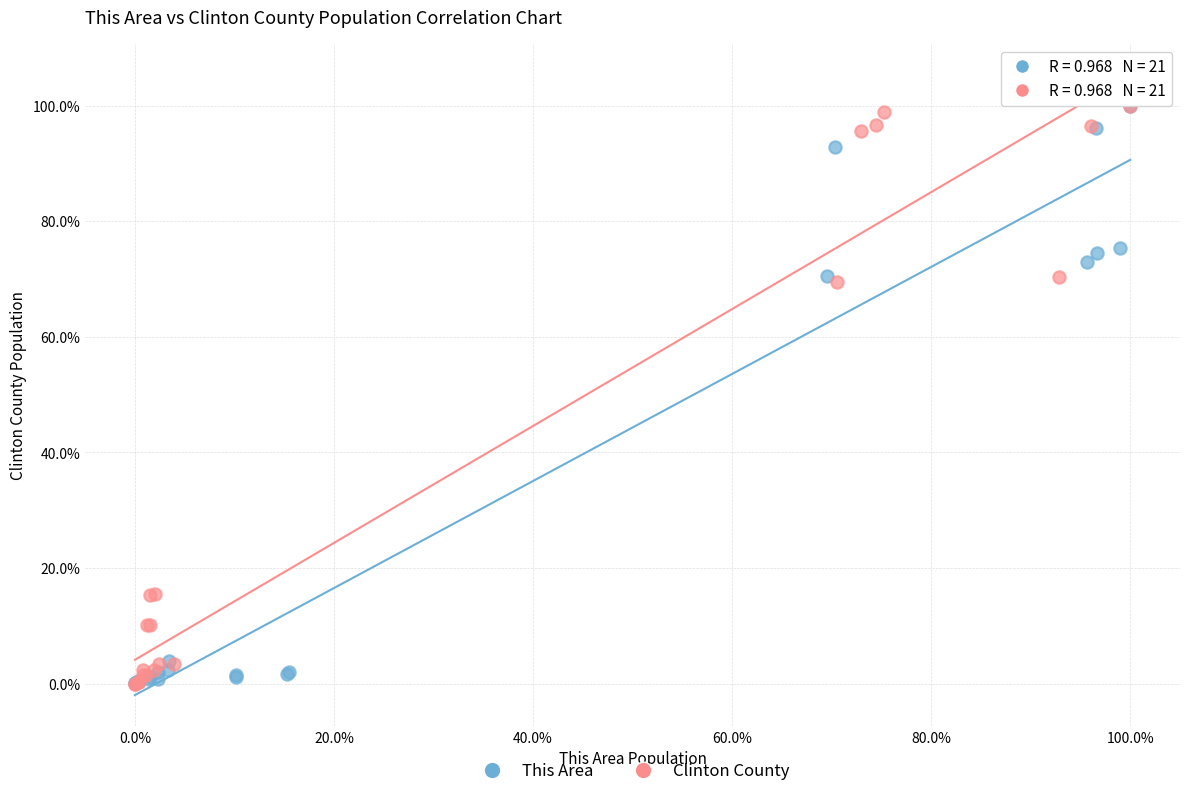

What are all the series names shown in the legend?

This Area, Clinton County